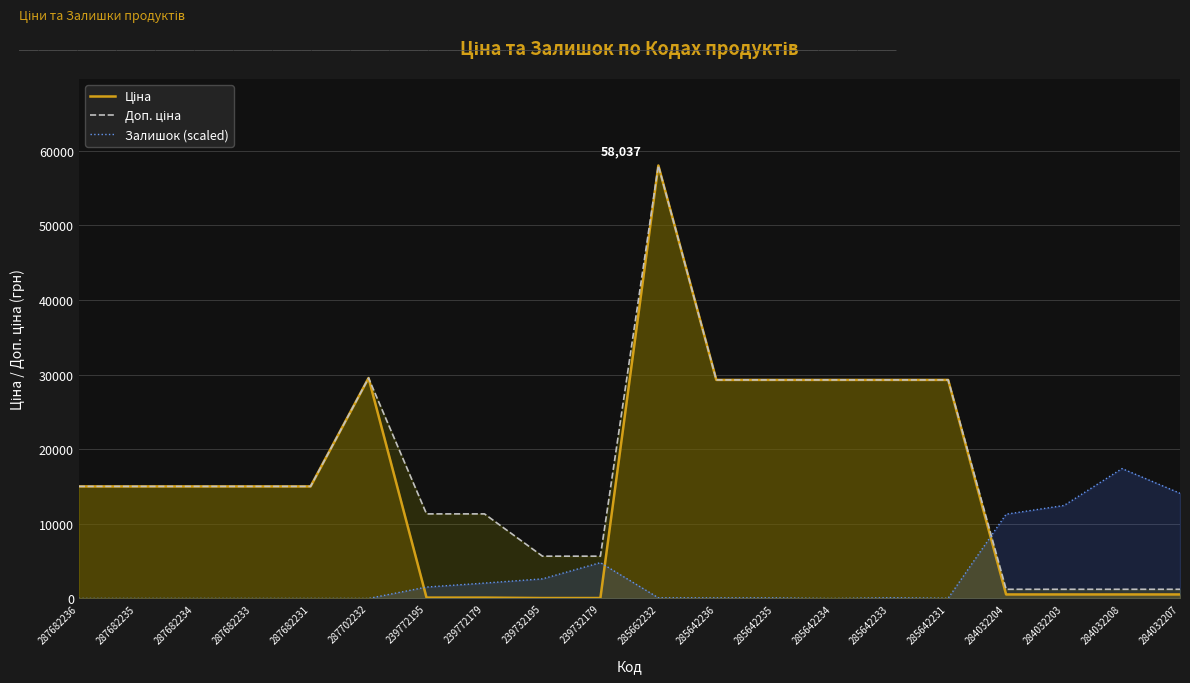

What is the label of the 18th point from the right?

287682234